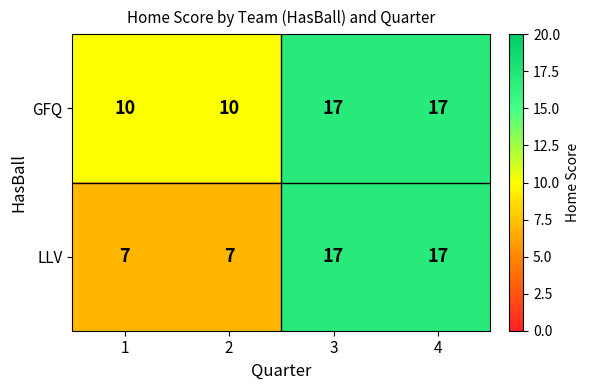

What is the minimum value shown in the chart?

7